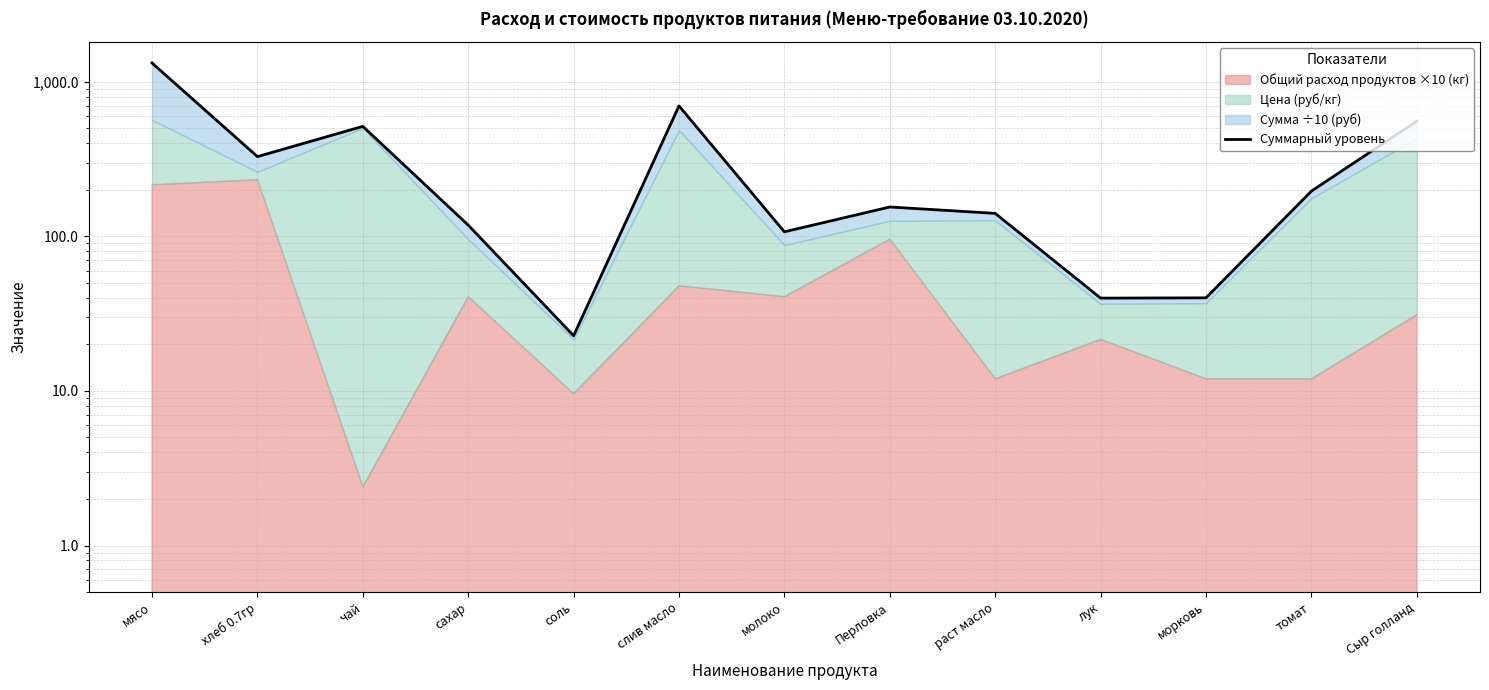

Reading left to right, list all the values displayed in this chart.

мясо=1322.0	хлеб 0.7гр=327.9	чай=514.4	сахар=118.2	соль=22.8	слив масло=697.6	молоко=107.0	Перловка=154.8	раст масло=140.8	лук=39.8	морковь=40.0	томат=196.0	Сыр голланд=556.0